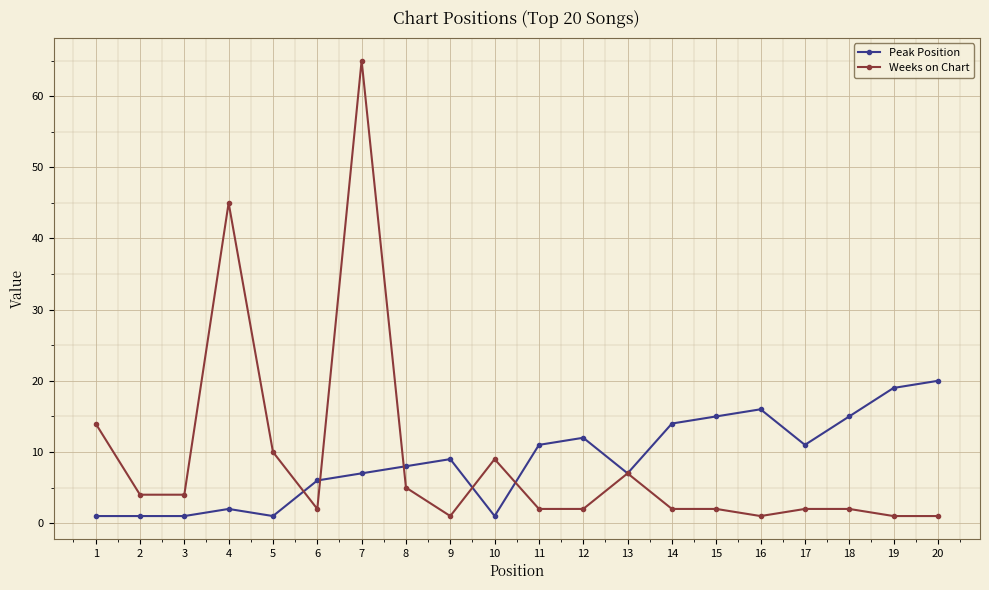

Reading left to right, transcribe all the data shown in this chart.

Peak Position: 1=1	2=1	3=1	4=2	5=1	6=6	7=7	8=8	9=9	10=1	11=11	12=12	13=7	14=14	15=15	16=16	17=11	18=15	19=19	20=20
Weeks on Chart: 1=14	2=4	3=4	4=45	5=10	6=2	7=65	8=5	9=1	10=9	11=2	12=2	13=7	14=2	15=2	16=1	17=2	18=2	19=1	20=1